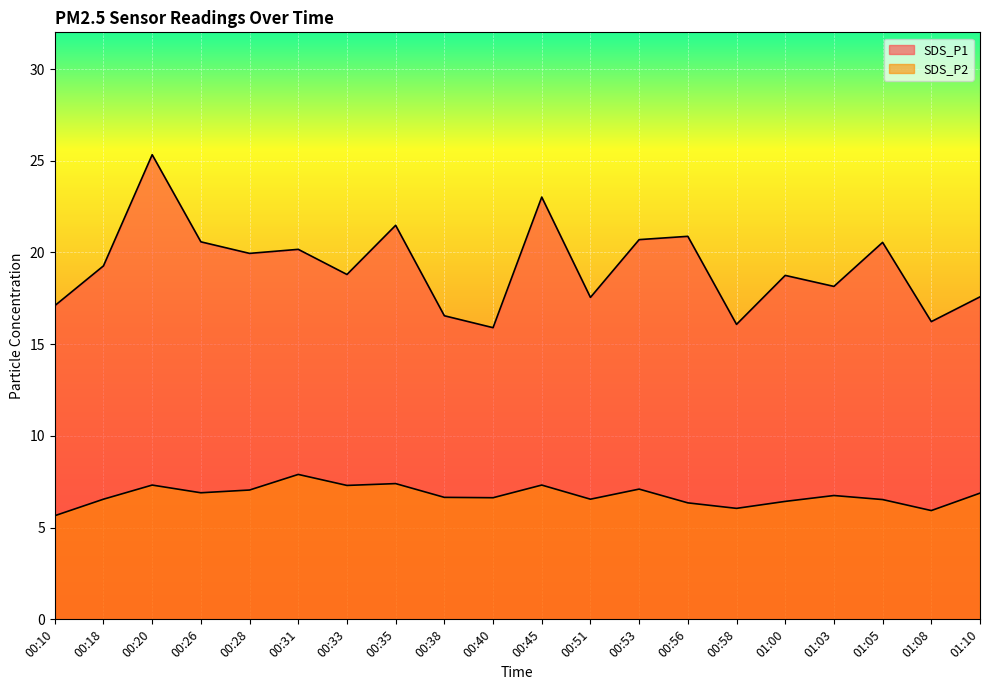

Reading left to right, transcribe all the data shown in this chart.

SDS_P1: 17.1	19.3	25.3	20.6	19.9	20.2	18.8	21.5	16.6	15.9	23.0	17.6	20.7	20.9	16.1	18.8	18.1	20.6	16.2	17.6
SDS_P2: 5.7	6.5	7.3	6.9	7.0	7.9	7.3	7.4	6.7	6.6	7.3	6.5	7.1	6.3	6.0	6.4	6.8	6.5	5.9	6.9